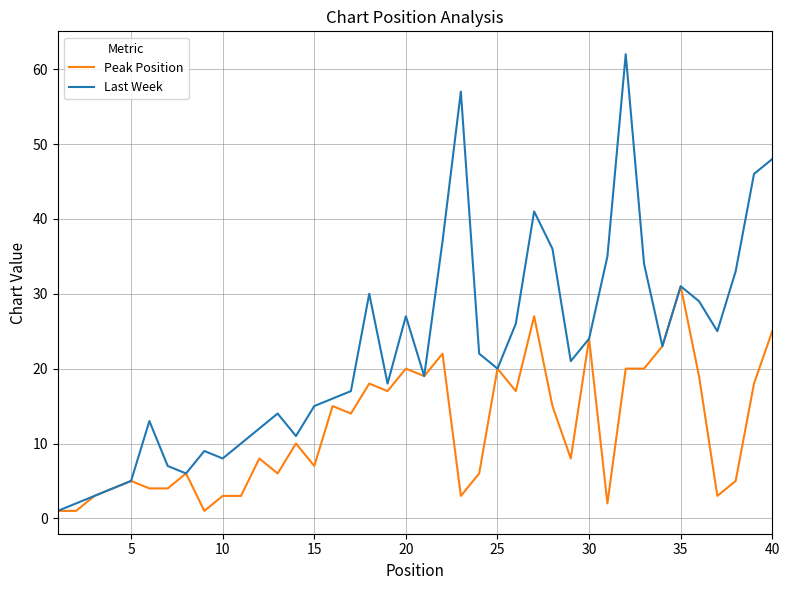

Which series has the largest total across all categories?

Last Week